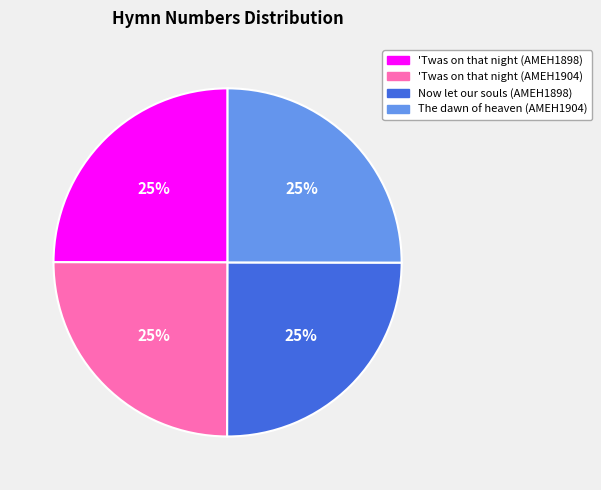

Is there a majority slice in this chart?

No